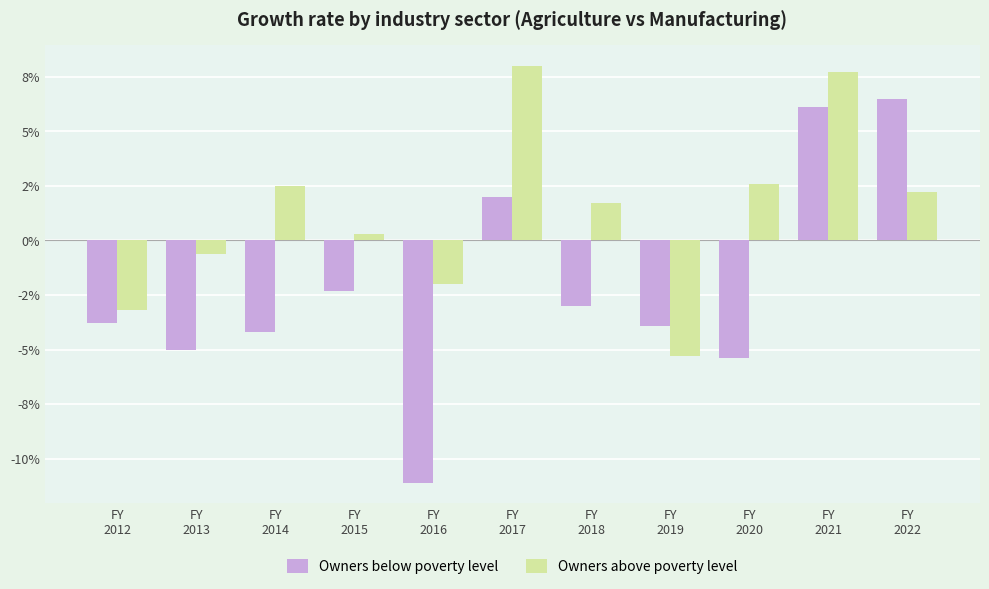

Does the chart contain stacked bars?

No